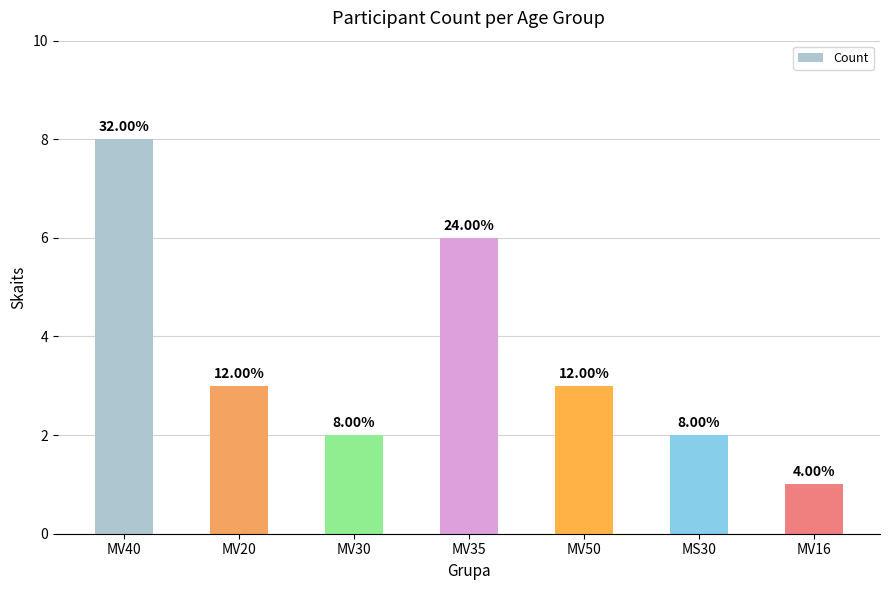

How many bars are there in total?

7